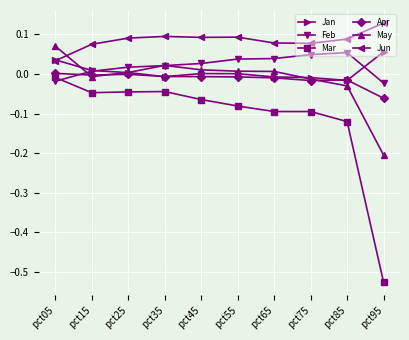

True or false: Jun and Feb cross at least once.

False